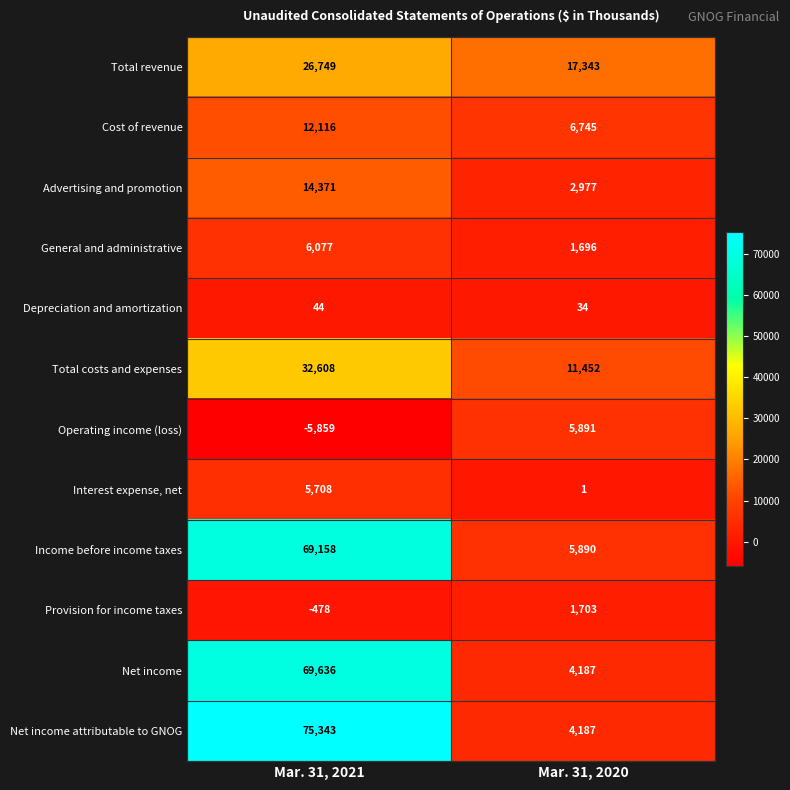

Which label corresponds to the smallest value in the chart?

Mar. 31, 2021